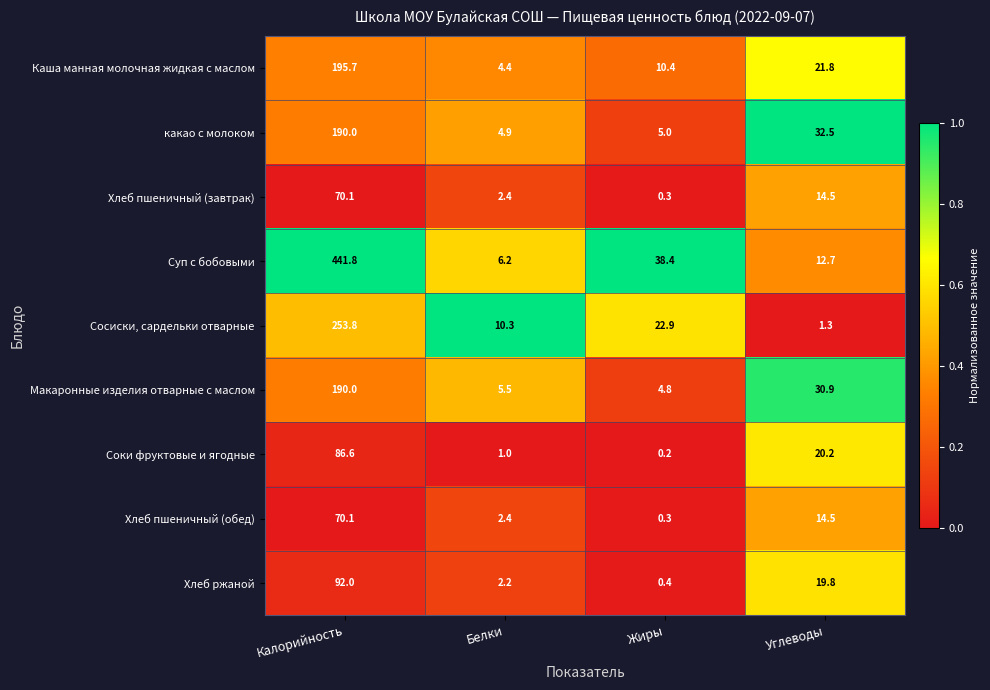

What is the total value across all series at Углеводы?

168.2